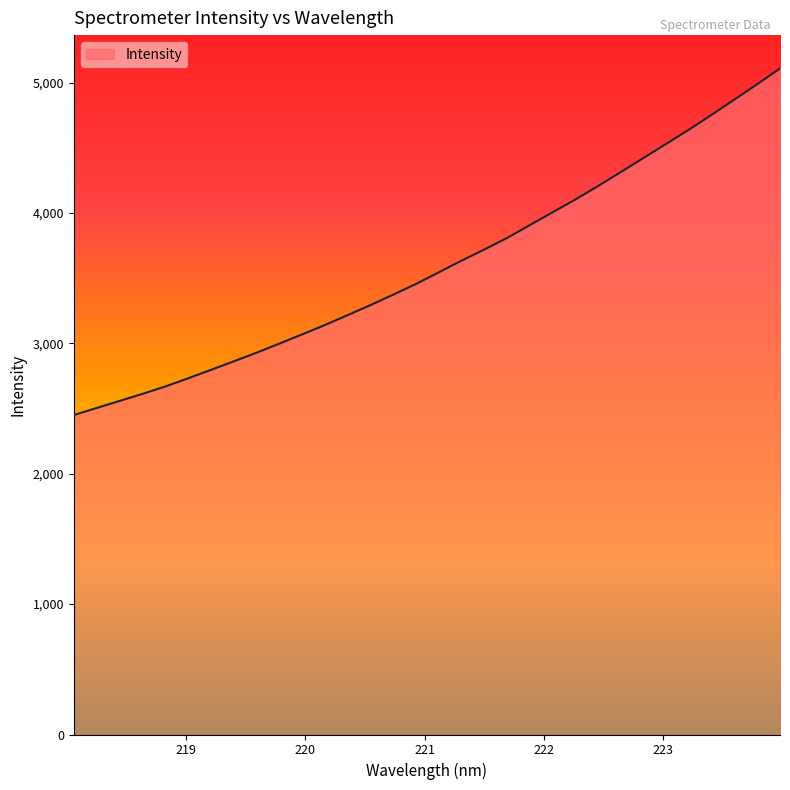

What is the difference between the maximum and minimum values?

2658.8